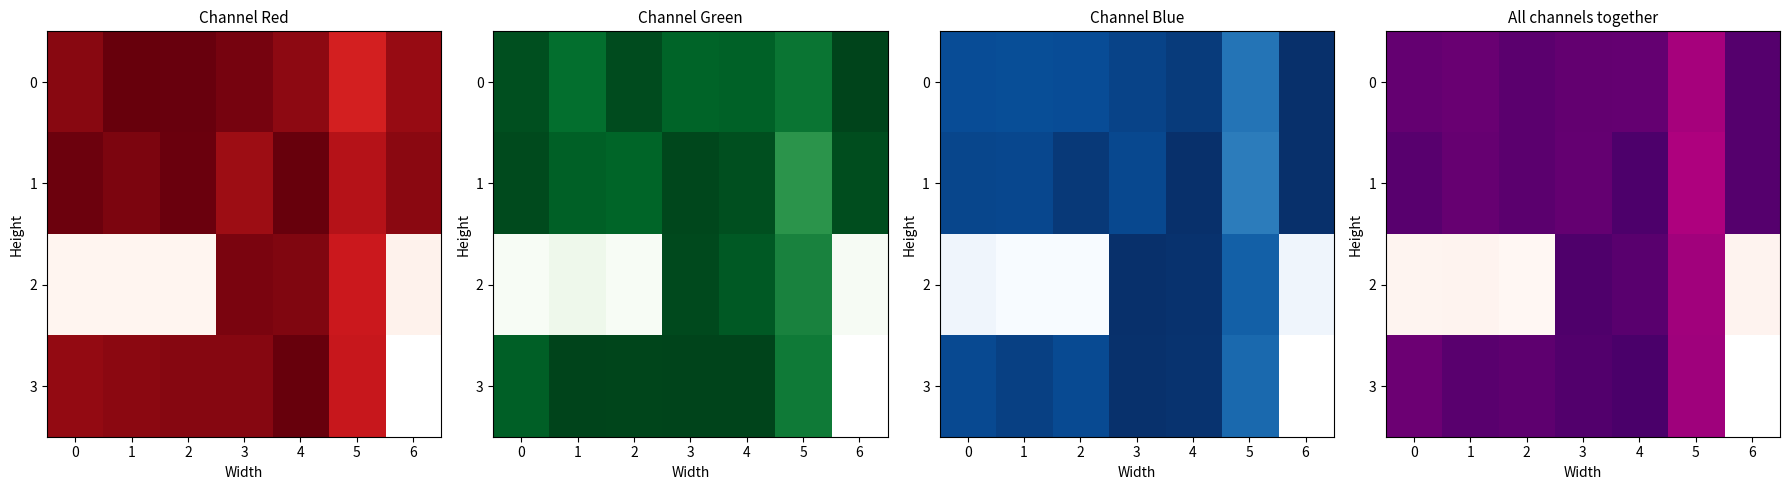

What is the difference between the highest and lowest values at 6?

11.3